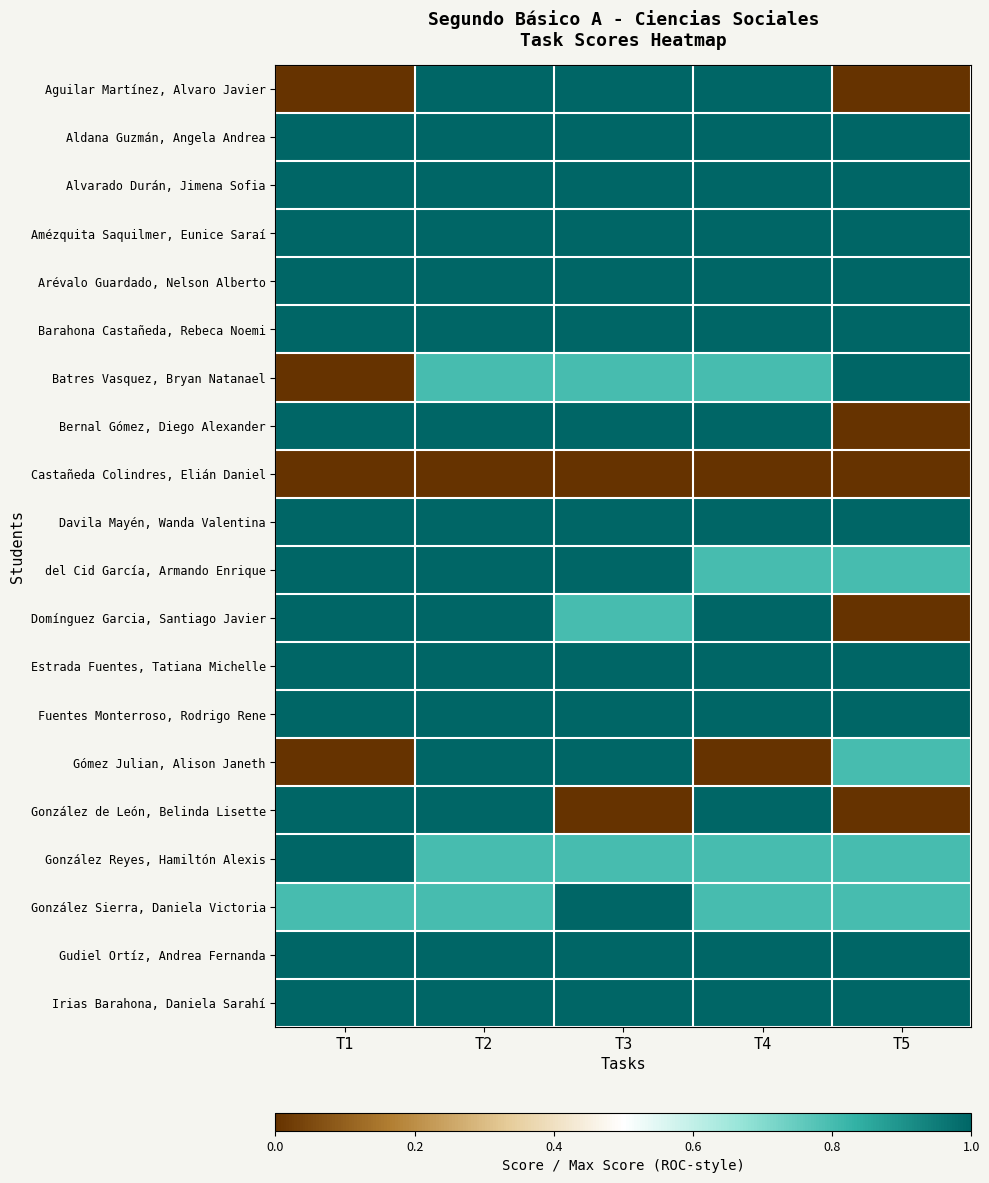

Rank the series at T1 from highest to lowest value.

Aldana Guzmán, Angela Andrea, Alvarado Durán, Jimena Sofia, Amézquita Saquilmer, Eunice Saraí, Arévalo Guardado, Nelson Alberto, Barahona Castañeda, Rebeca Noemi, Bernal Gómez, Diego Alexander, Davila Mayén, Wanda Valentina, del Cid García, Armando Enrique, Domínguez Garcia, Santiago Javier, Estrada Fuentes, Tatiana Michelle, Fuentes Monterroso, Rodrigo Rene, González de León, Belinda Lisette, González Reyes, Hamiltón Alexis, Gudiel Ortíz, Andrea Fernanda, Irias Barahona, Daniela Sarahí, González Sierra, Daniela Victoria, Aguilar Martínez, Alvaro Javier, Batres Vasquez, Bryan Natanael, Castañeda Colindres, Elián Daniel, Gómez Julian, Alison Janeth